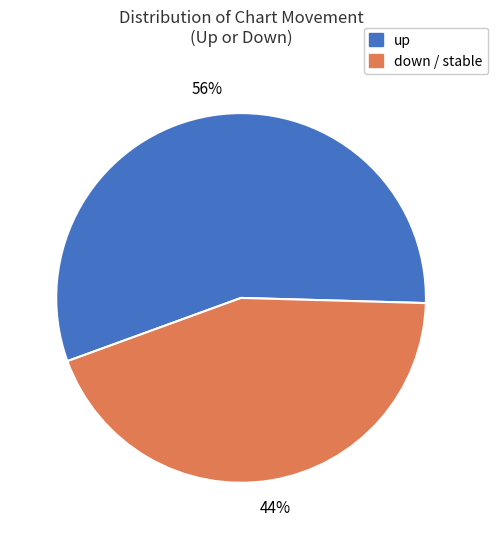

Is there any slice that represents more than half of the pie?

Yes